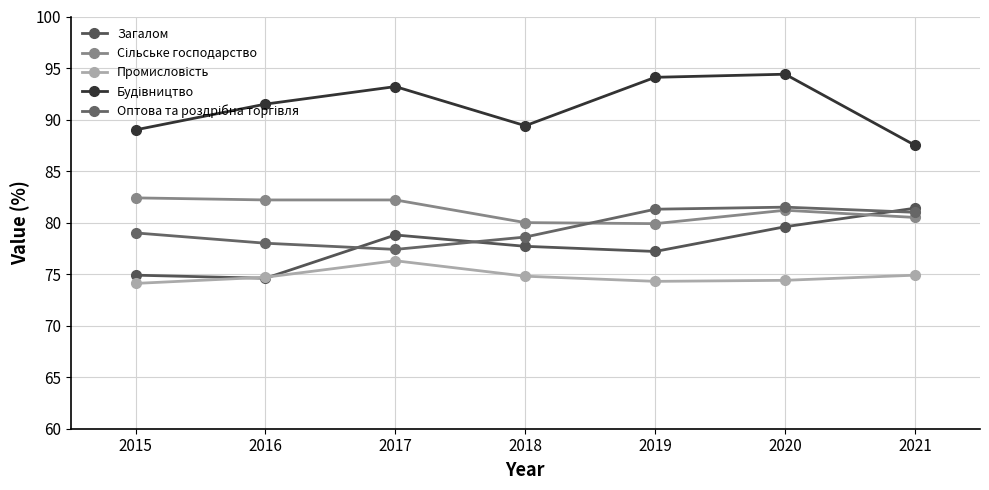

Is this an area chart (filled region under the line)?

No